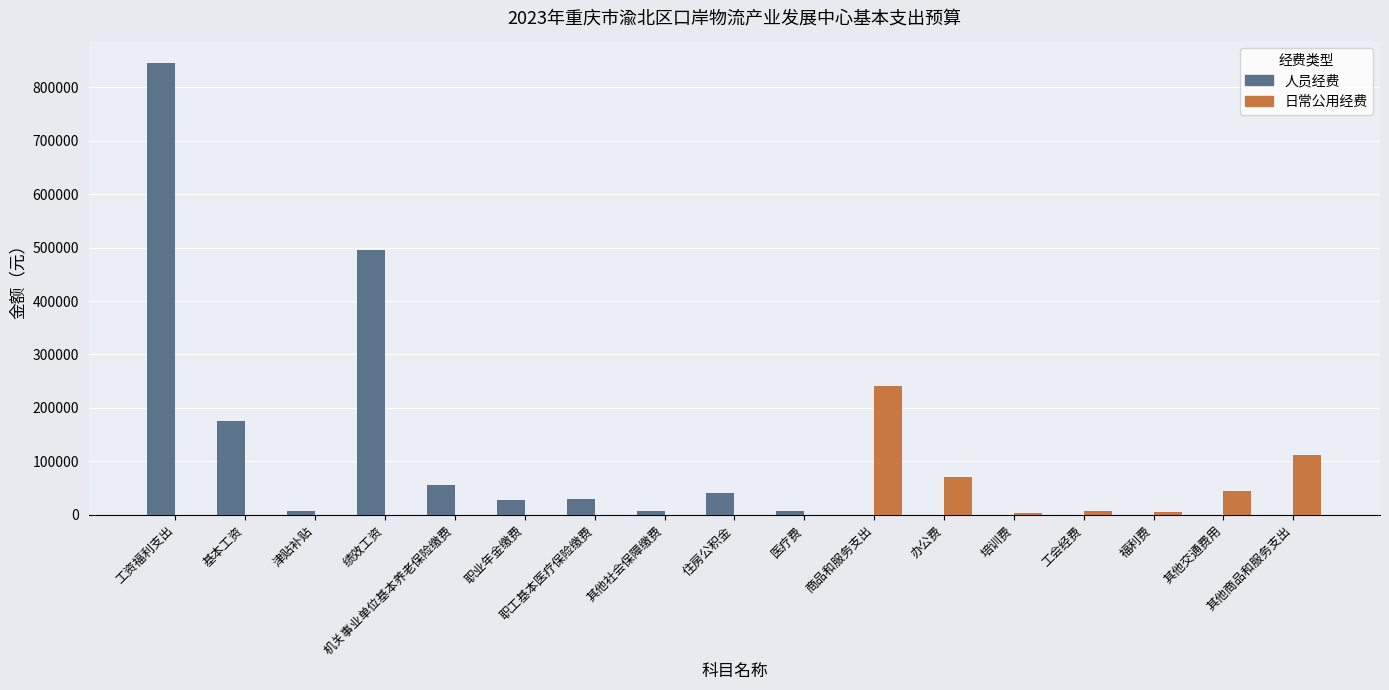

Which series has the largest total across all categories?

人员经费